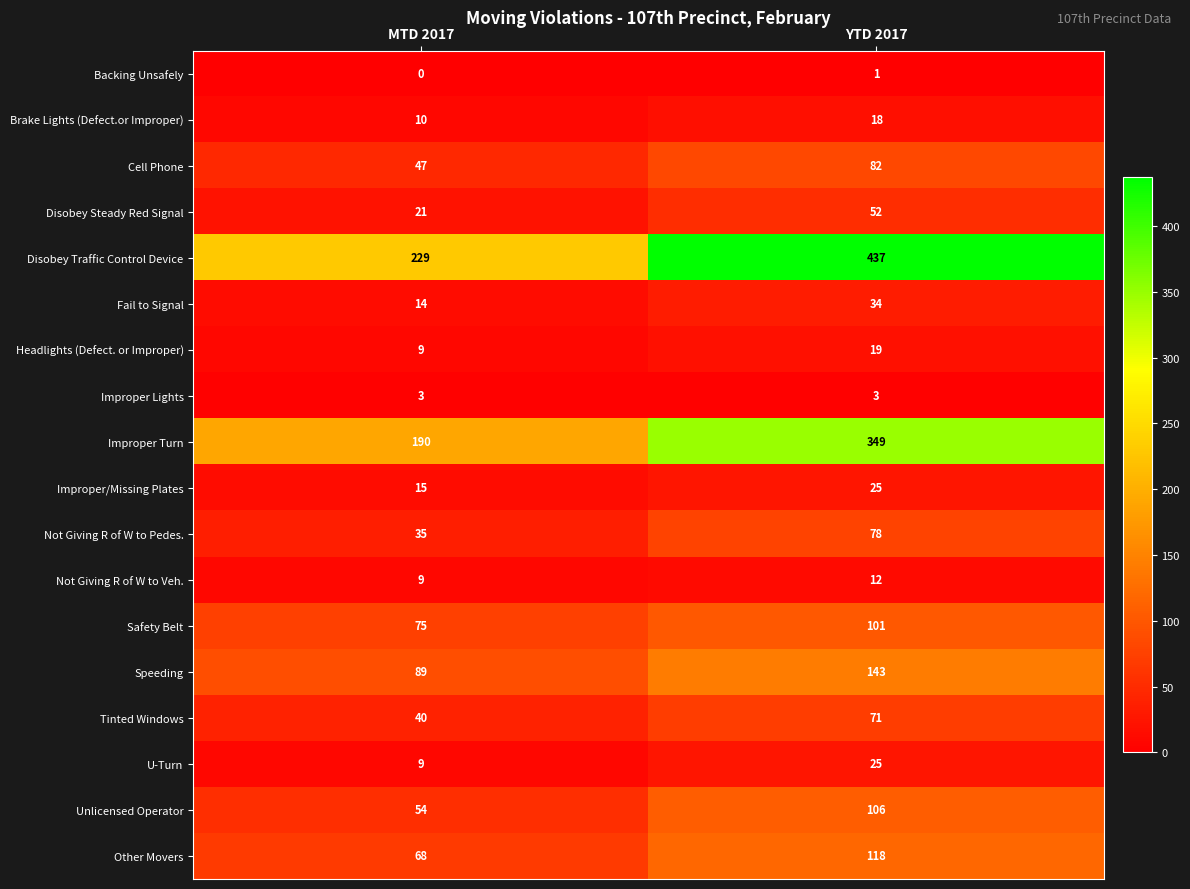

Which series has the largest range (max minus min)?

Disobey Traffic Control Device